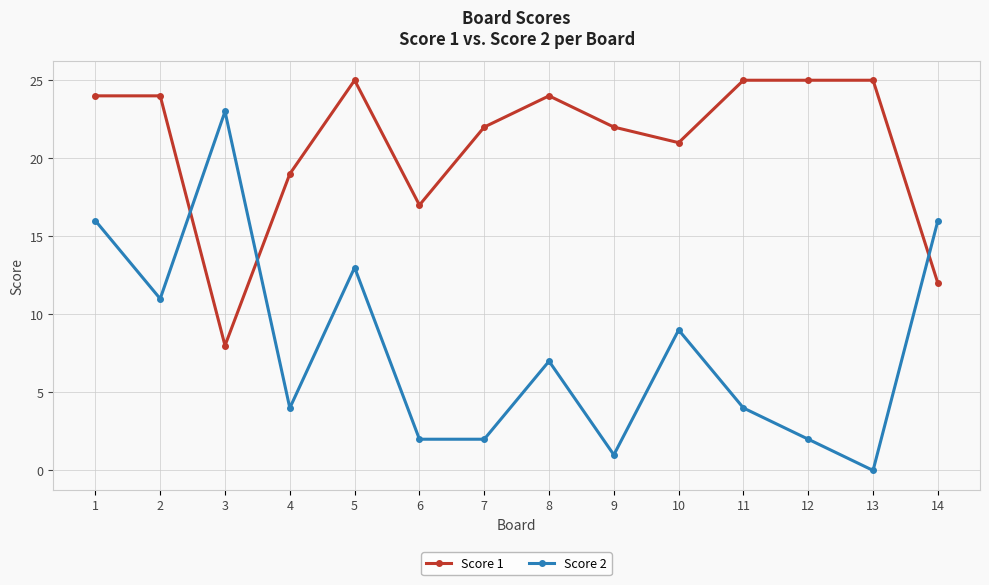

What is the total value across all series at 1?

40